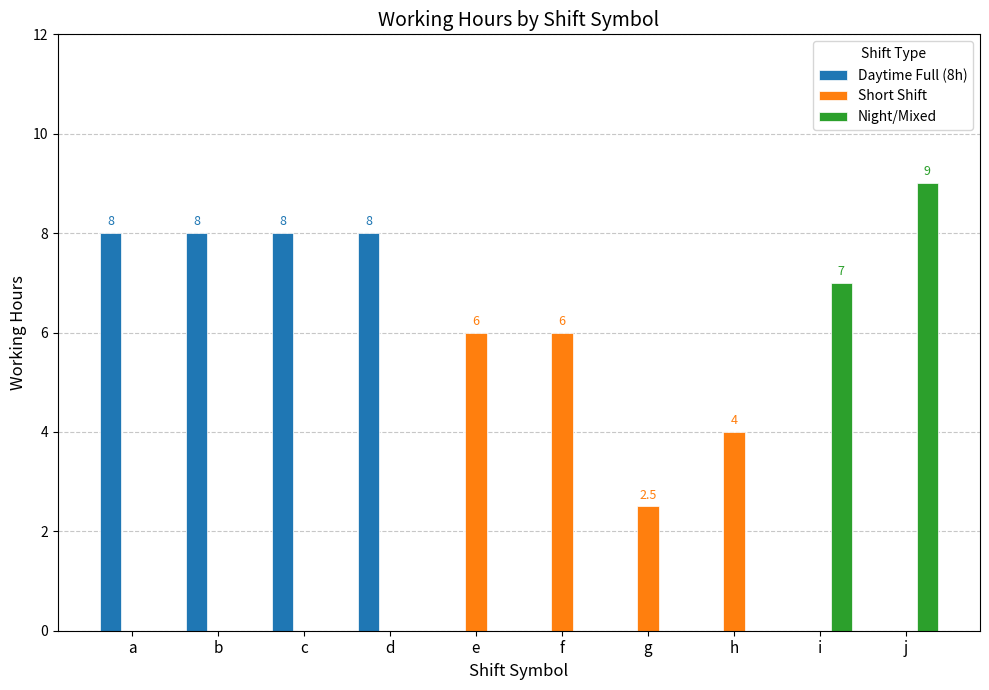

Which category has the highest value in the Night/Mixed series?

j